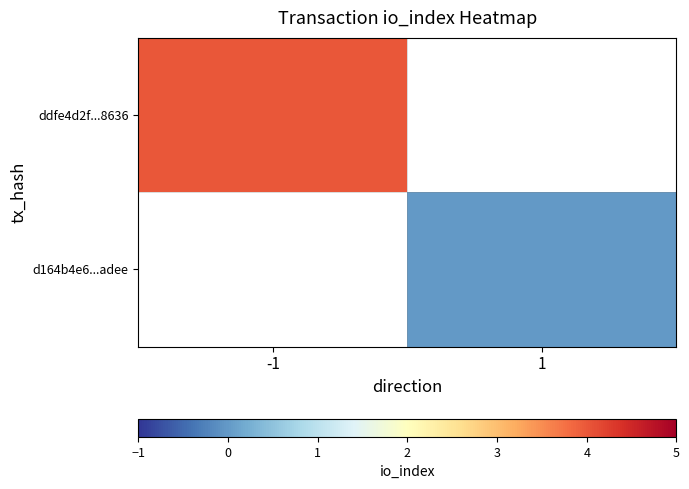

Rank the series by their average value, from lowest to highest.

ddfe4d2f...8636, d164b4e6...adee